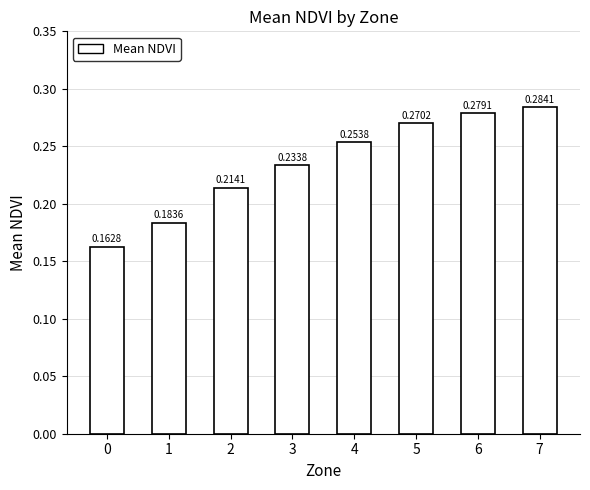

Between 3 and 1, which is larger?

3